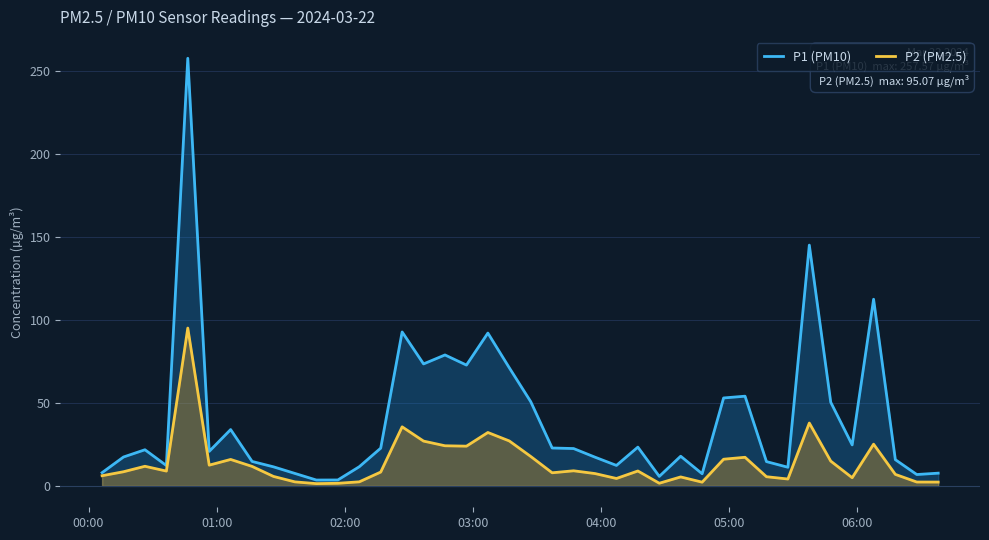

Which series has the widest spread of values?

P1 (PM10)